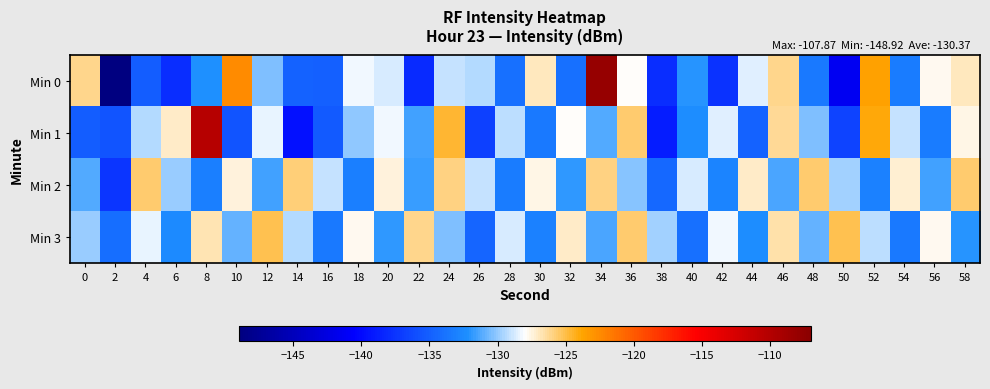

What is the minimum value shown in the chart?

-148.9